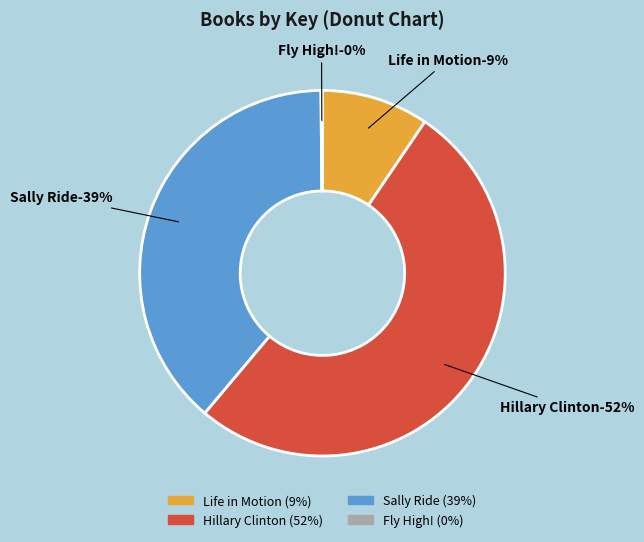

Do Hillary Clinton and Fly High! together represent more than half of the pie?

Yes